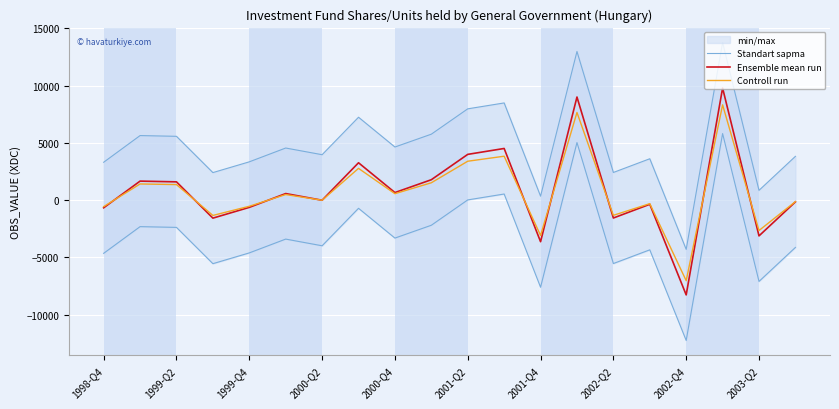

At which label does Controll run reach its minimum?

2002-Q4